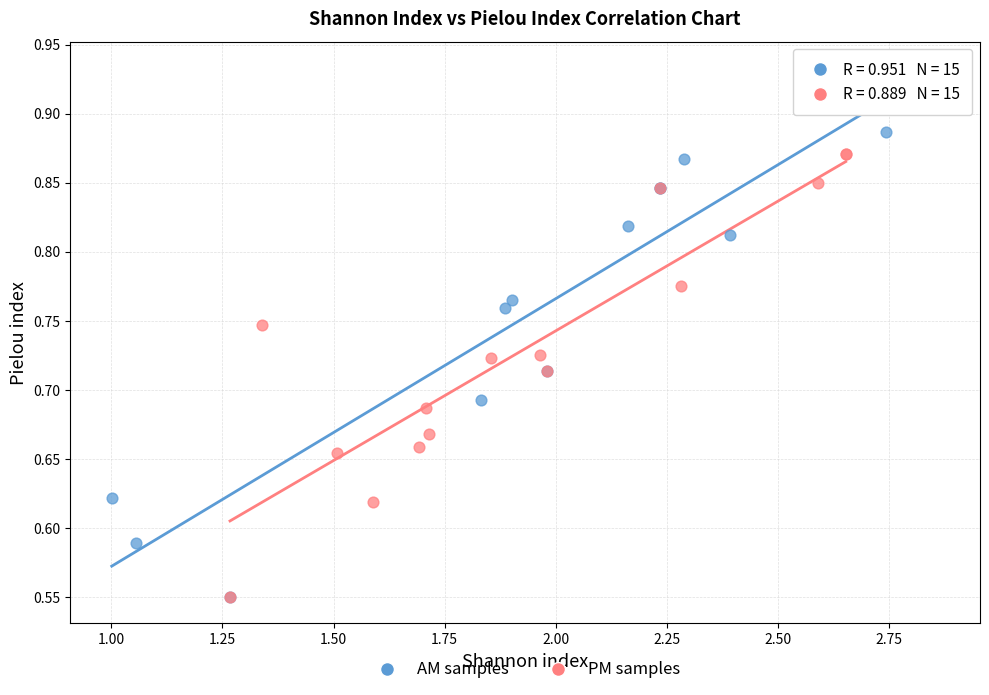

Which series has the largest Y range (max minus min)?

AM samples